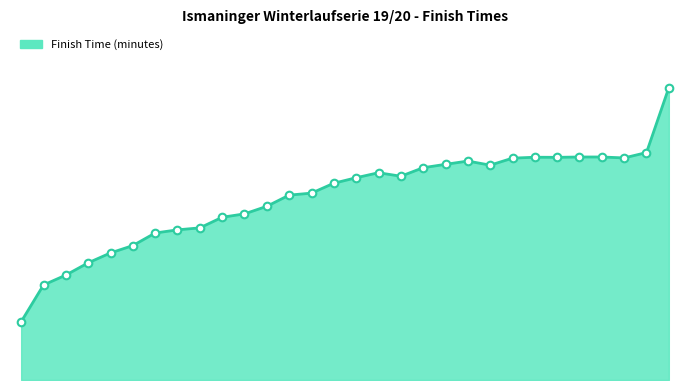

Is this an area chart (filled region under the line)?

Yes